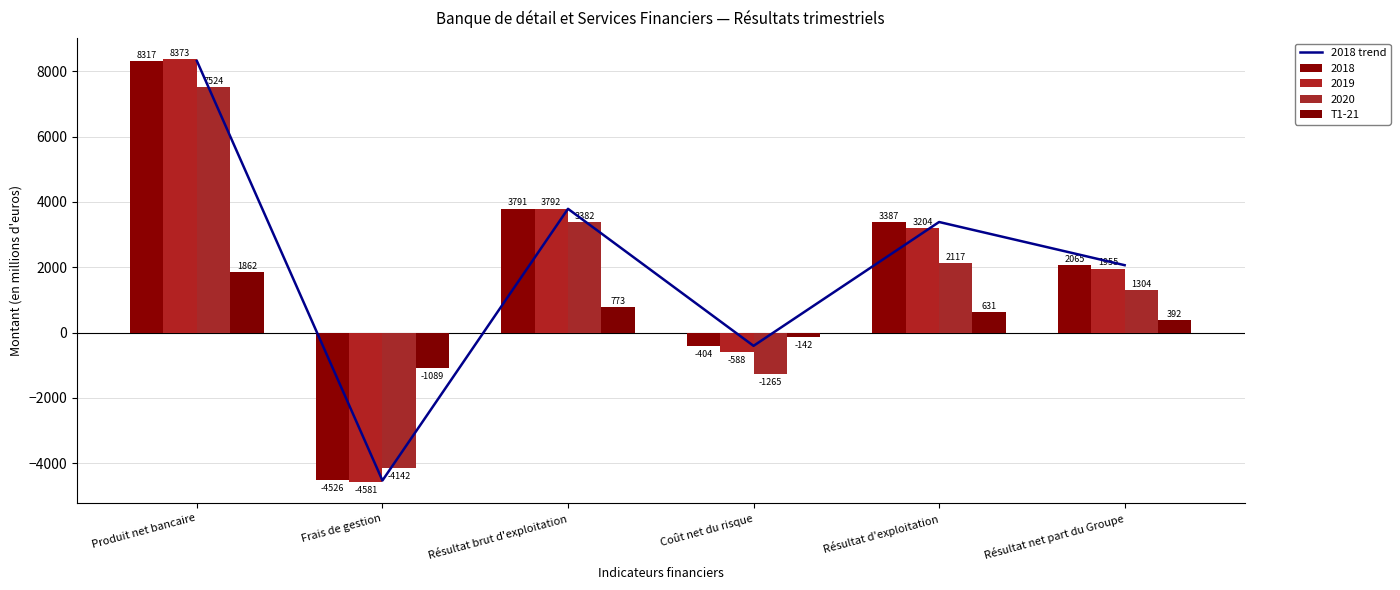

Are the bars grouped side by side (vs. stacked)?

Yes